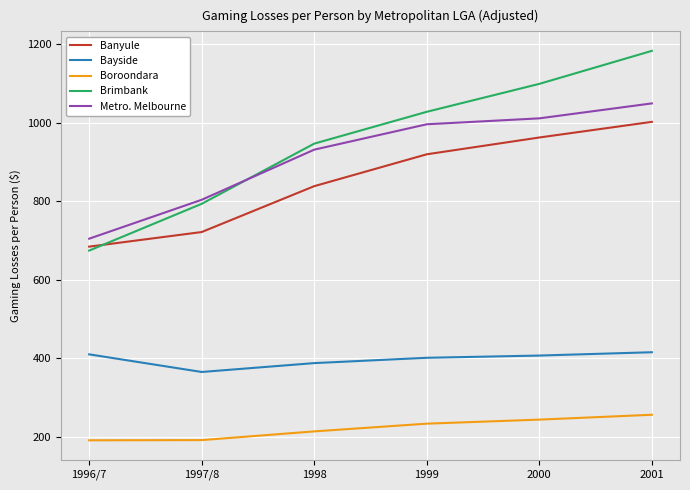

Which series has the widest spread of values?

Brimbank